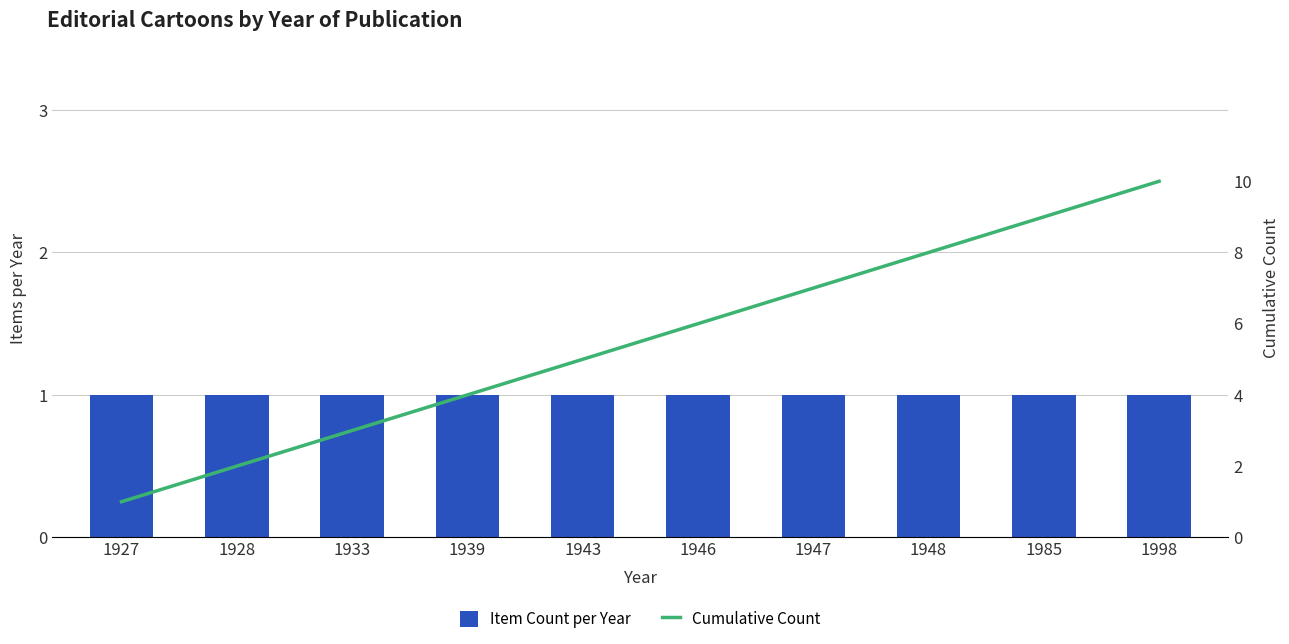

Which series has the largest range (max minus min)?

Cumulative Count